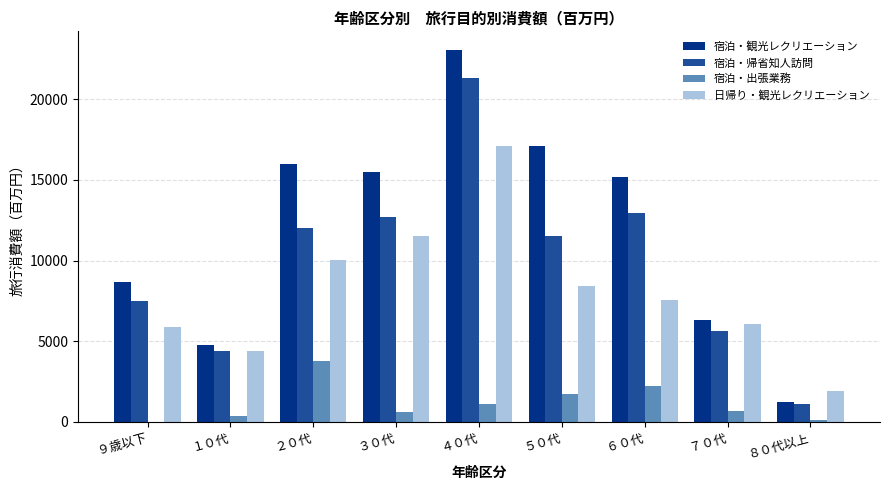

What is the sum of the 宿泊・帰省知人訪問 values at ６０代 and ９歳以下?

20497.0